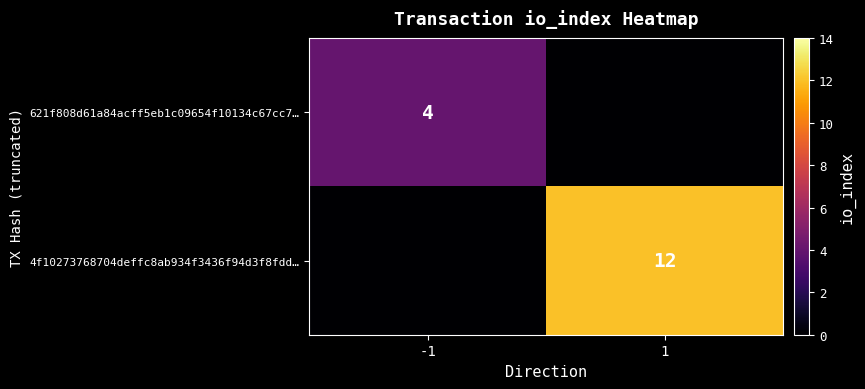

The value of 4f10273768704deffc8ab934f3436f94d3f8fdd… at 1 is 4. True or false?

False